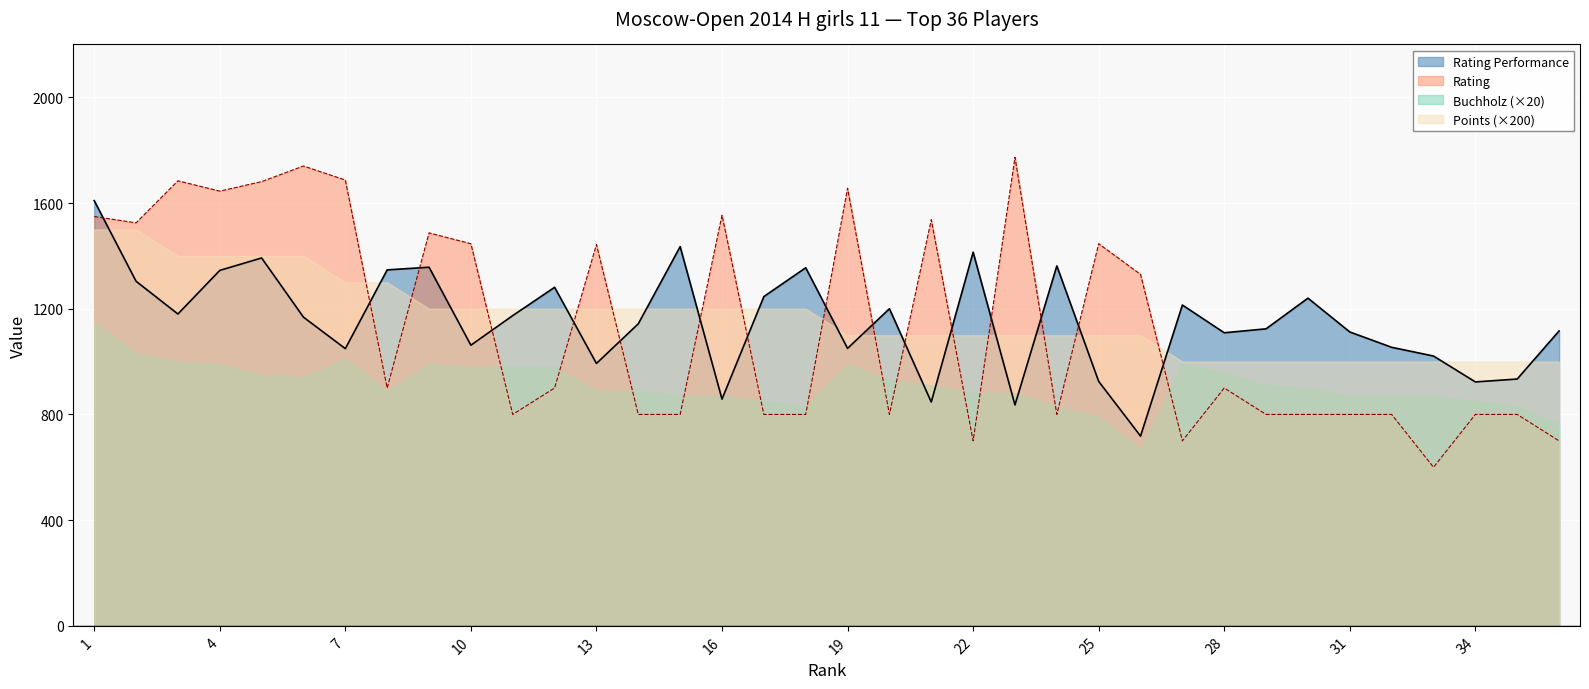

What is the difference between the maximum and minimum values in the Rating Performance series?

891